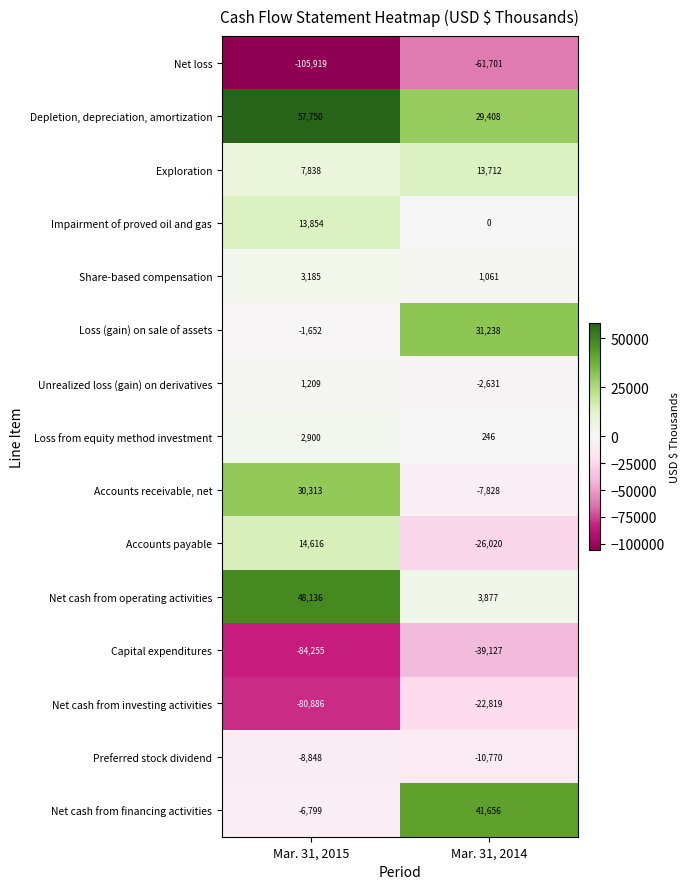

Reading right to left, transcribe all the data shown in this chart.

Net loss: -61701	-105919
Depletion, depreciation, amortization: 29408	57750
Exploration: 13712	7838
Impairment of proved oil and gas: 0	13854
Share-based compensation: 1061	3185
Loss (gain) on sale of assets: 31238	-1652
Unrealized loss (gain) on derivatives: -2631	1209
Loss from equity method investment: 246	2900
Accounts receivable, net: -7828	30313
Accounts payable: -26020	14616
Net cash from operating activities: 3877	48136
Capital expenditures: -39127	-84255
Net cash from investing activities: -22819	-80886
Preferred stock dividend: -10770	-8848
Net cash from financing activities: 41656	-6799